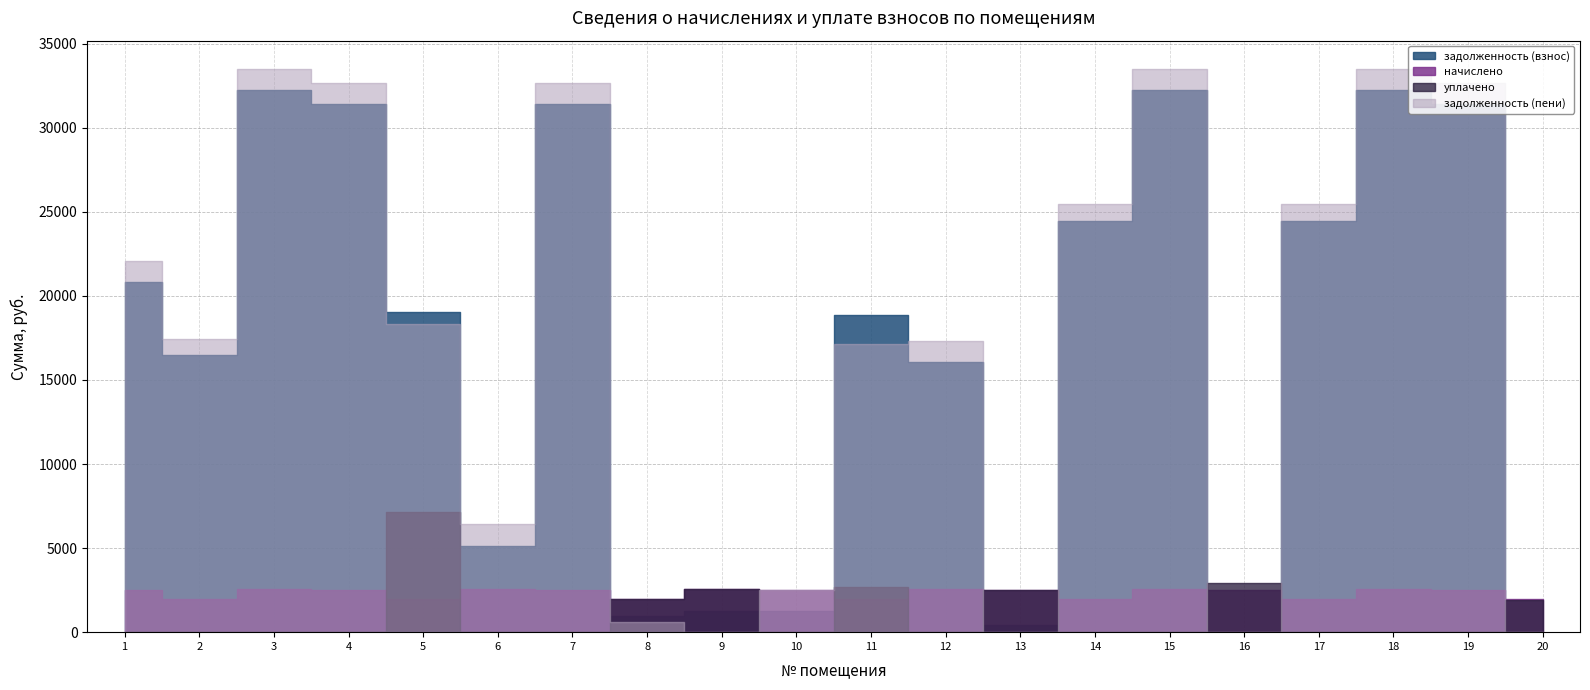

Between 7 and 14, which is larger?

7